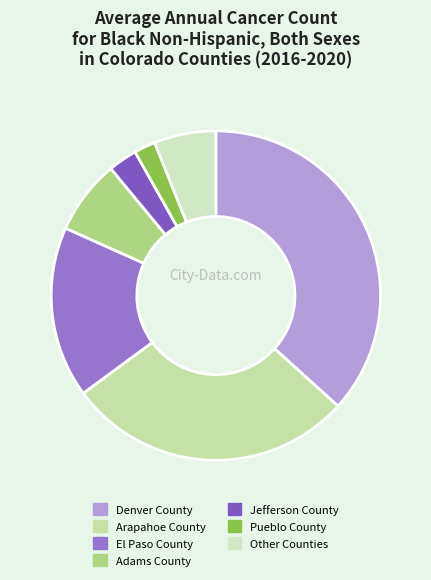

Which category has the biggest portion of the pie?

Denver County